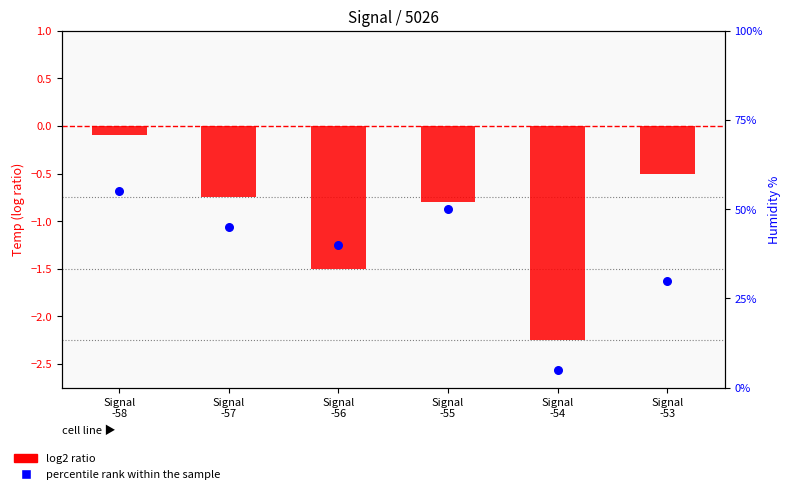

What is the total value across all series at Signal
-58?

54.9